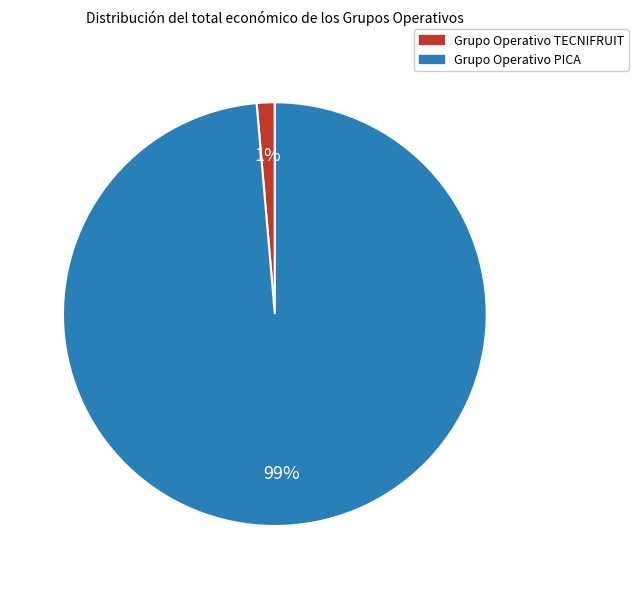

How many slices are in this pie chart?

2